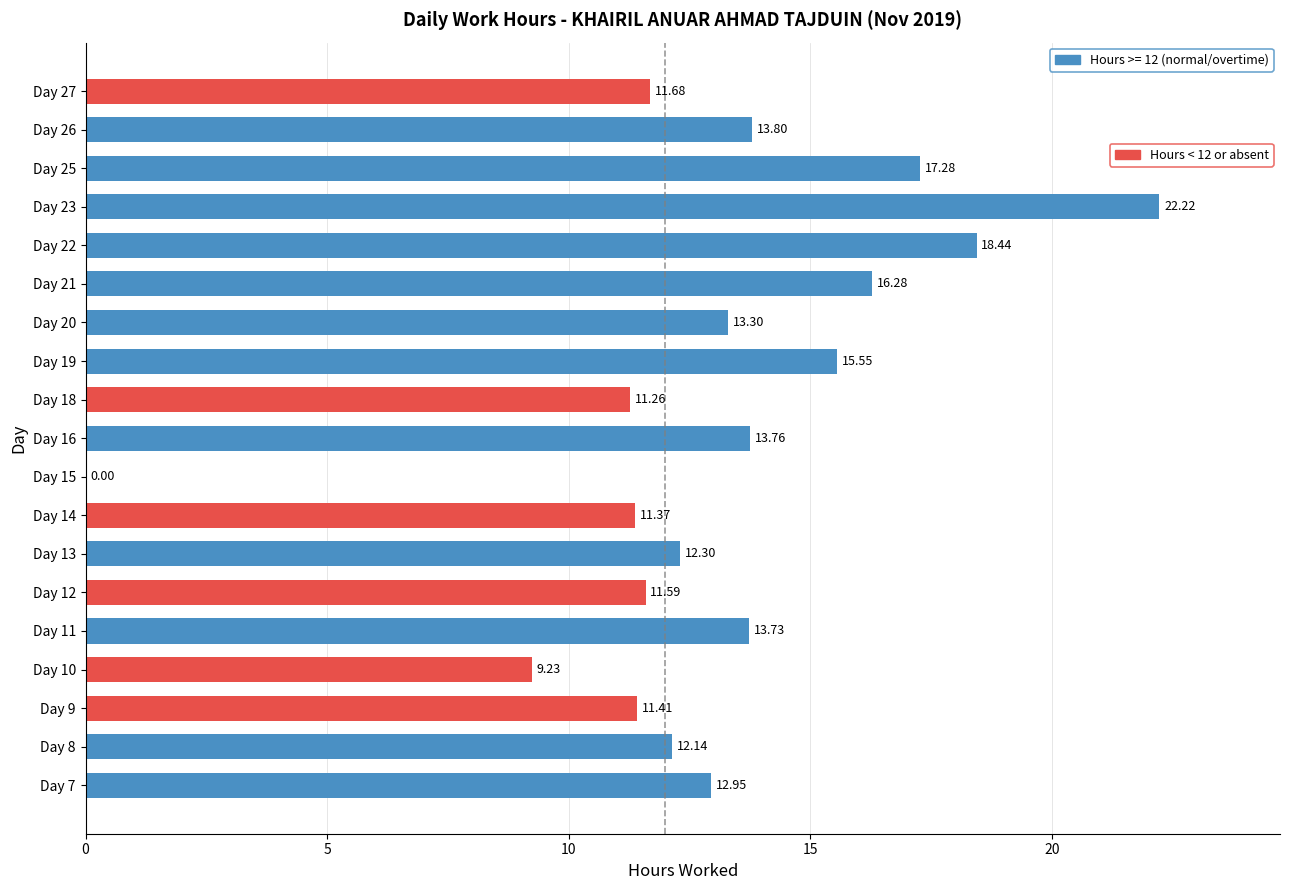

Approximately how many times larger is the value at Day 7 compared to Day 10?

1.4